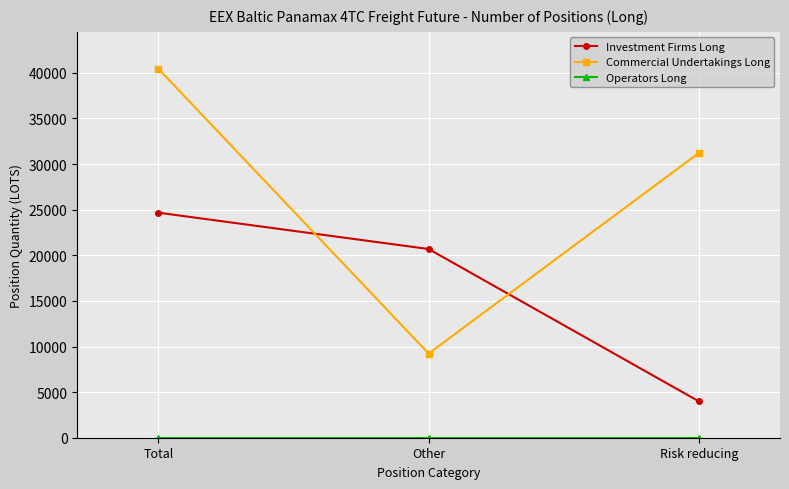

What is the maximum value shown in the chart?

40453.2